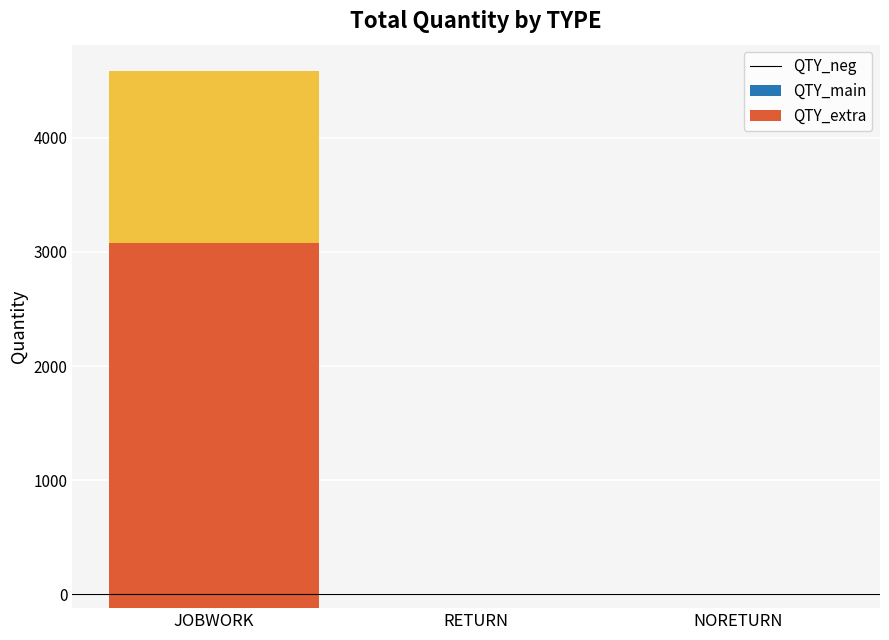

List the labels in order of QTY_neg value, largest first.

NORETURN, RETURN, JOBWORK